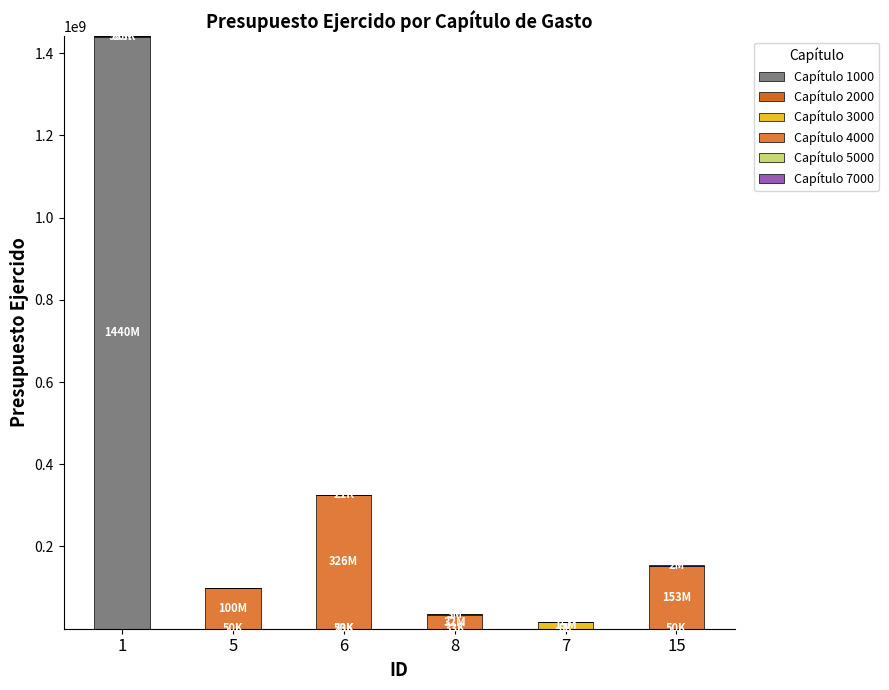

Are the bars grouped side by side (vs. stacked)?

No